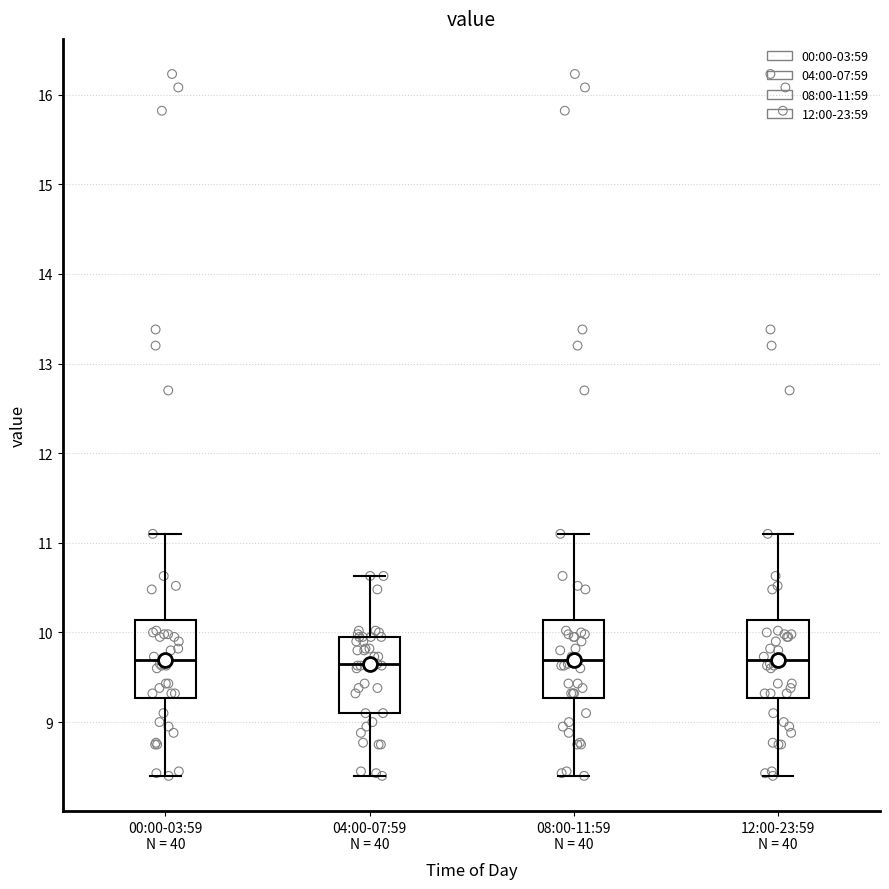

Reading left to right, transcribe this box plot: for each box, give where its median line is, the range the box spans, and where its two whiskers end, as read against the y-axis. The values are not printed on the chart, so give them approximately, as read against the axis.

00:00-03:59 N = 40: median 9.7, box 9.3 to 10.1, whiskers 8.4 to 11.1
04:00-07:59 N = 40: median 9.7, box 9.1 to 10.0, whiskers 8.4 to 10.6
08:00-11:59 N = 40: median 9.7, box 9.3 to 10.1, whiskers 8.4 to 11.1
12:00-23:59 N = 40: median 9.7, box 9.3 to 10.1, whiskers 8.4 to 11.1